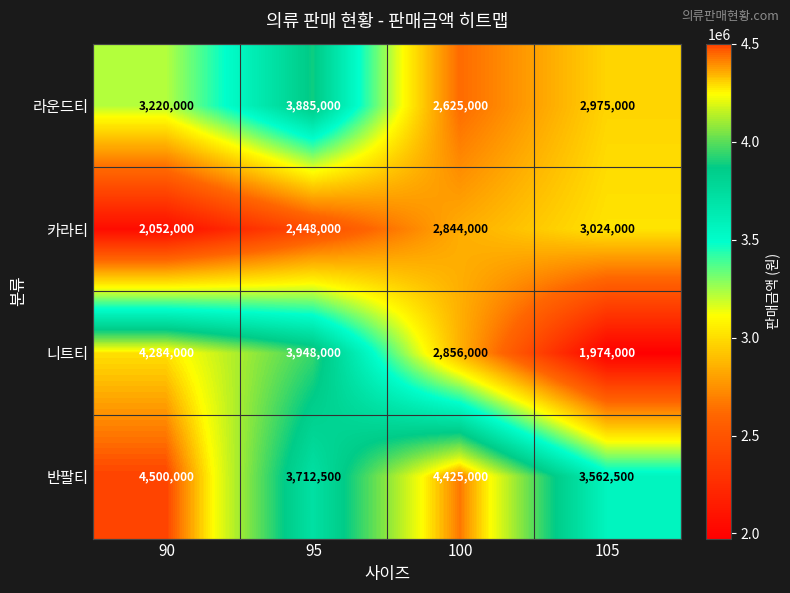

At which category is the sum across all series the highest?

90